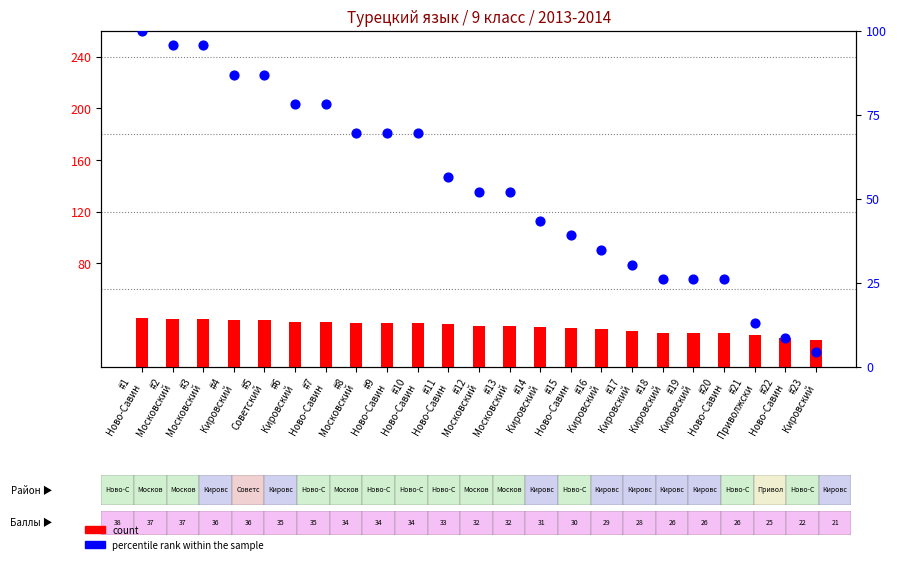

At which category is the sum across all series the highest?

#1
Ново-Савин